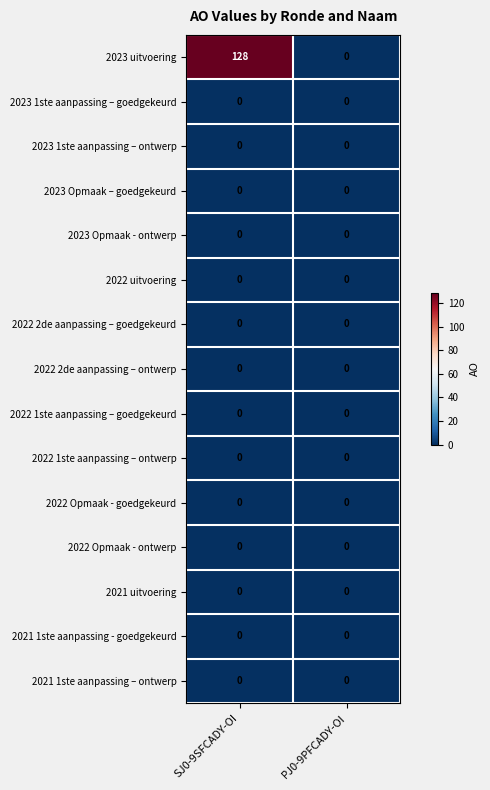

At how many categories does at least one series exceed 67?

1